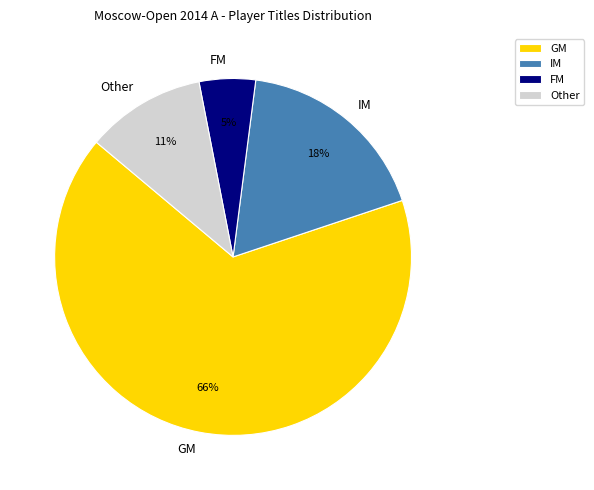

Count the number of slices in the pie.

4